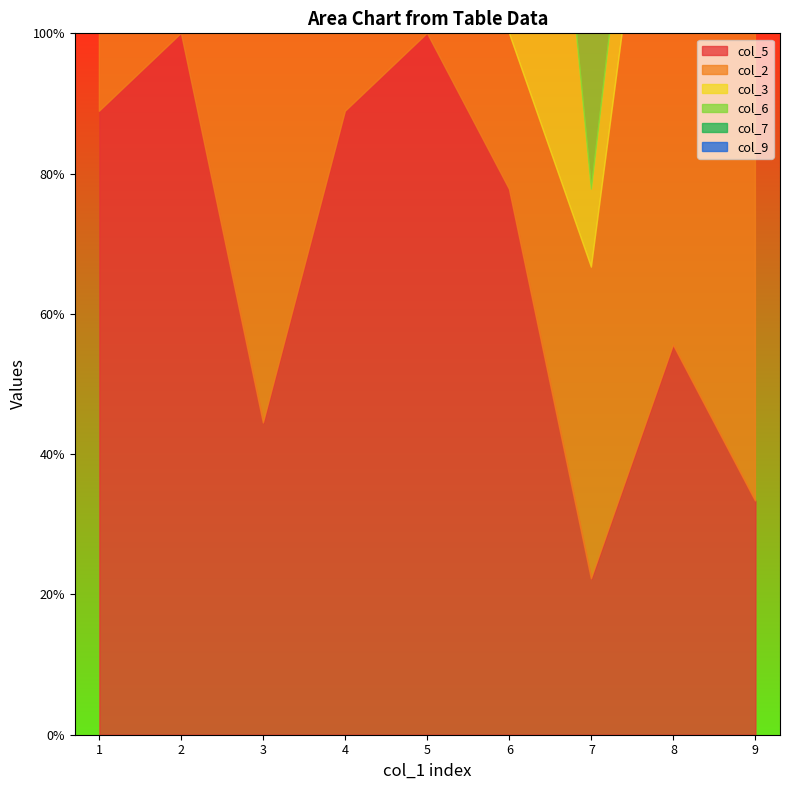

At which category does col_5 reach its first local peak?

2